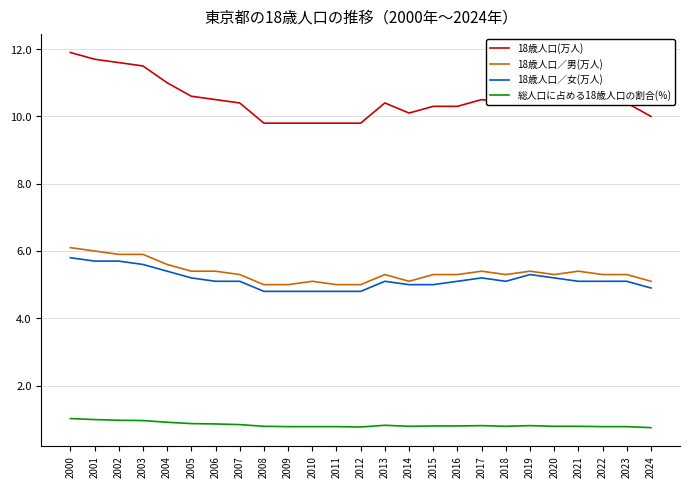

What is the minimum value shown in the chart?

0.8